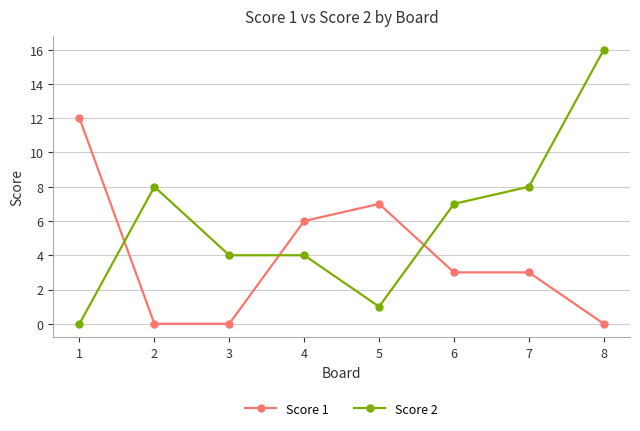

At which category does Score 2 reach its first local peak?

2